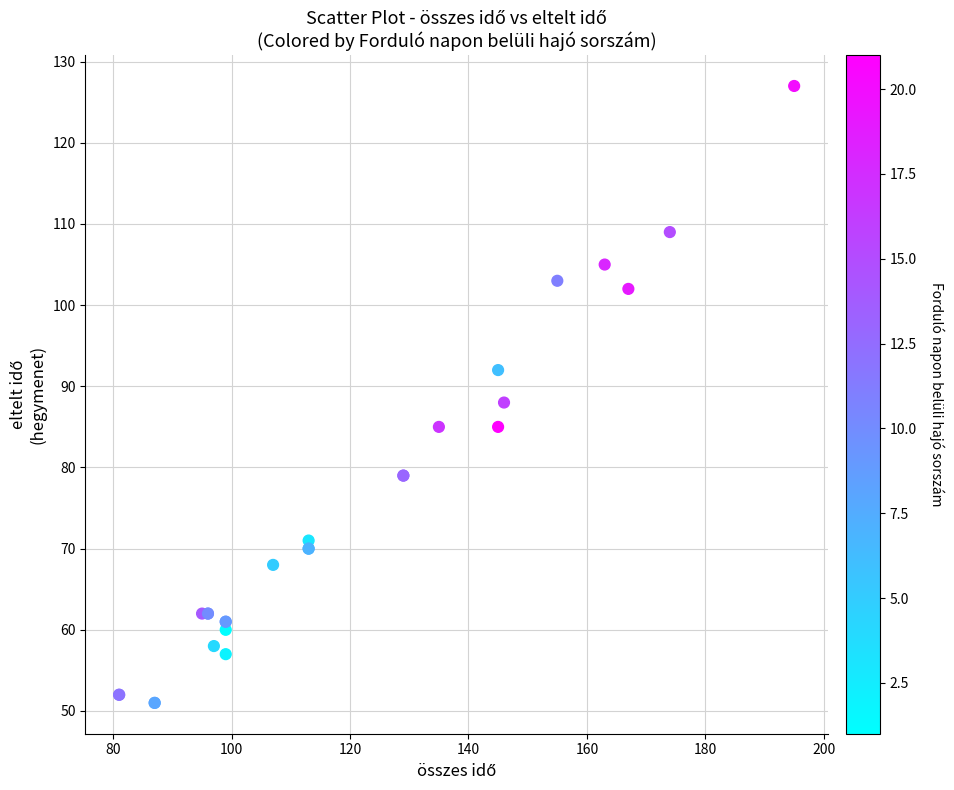

What Y value in the scatter plot is closest to 89?

88.0